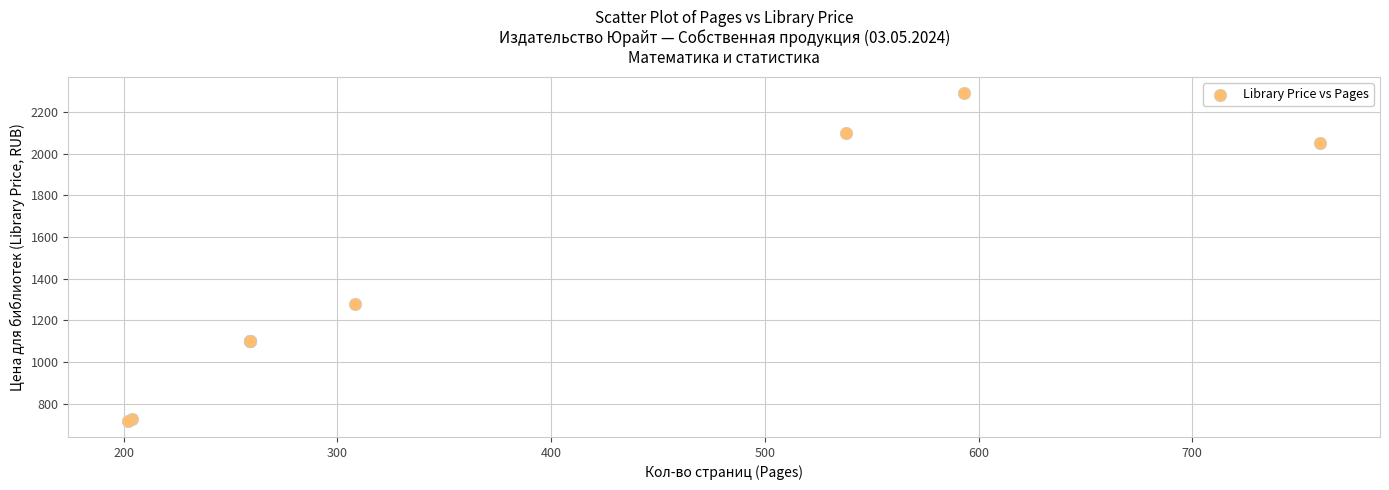

What Y value in the scatter plot is closest to 1504?

1279